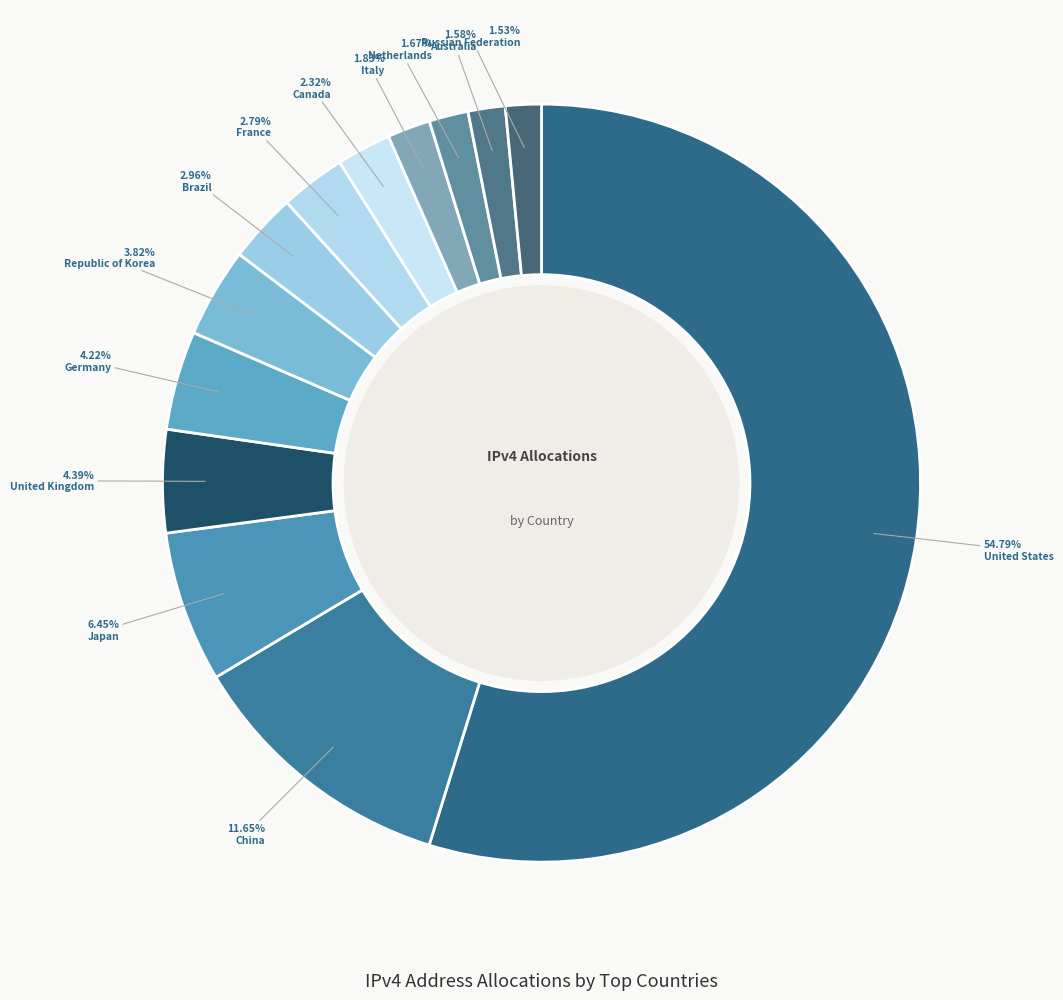

Do France and Netherlands together represent more than half of the pie?

No